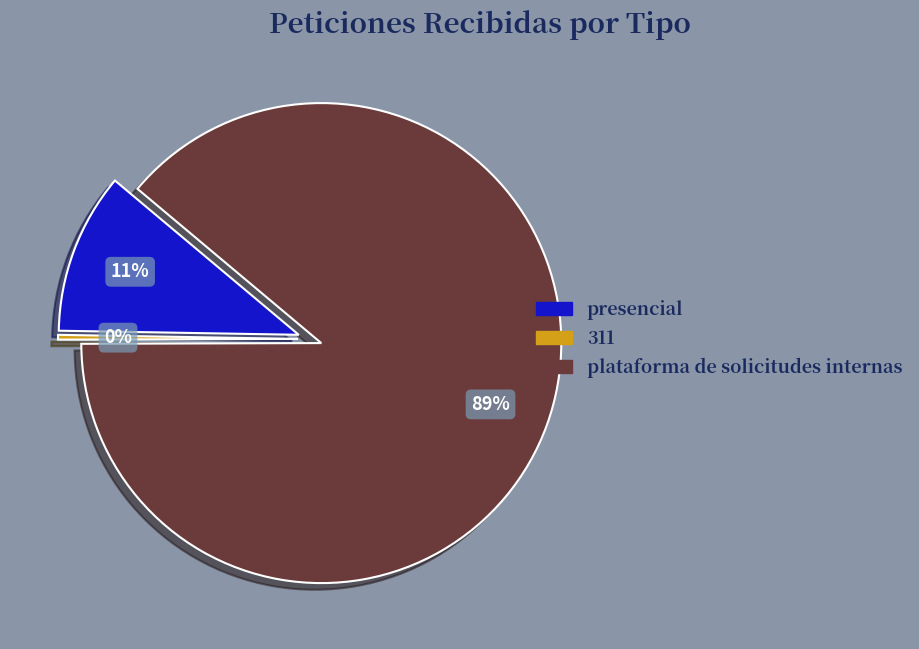

To the nearest percent, what is the average slice percentage?

33%